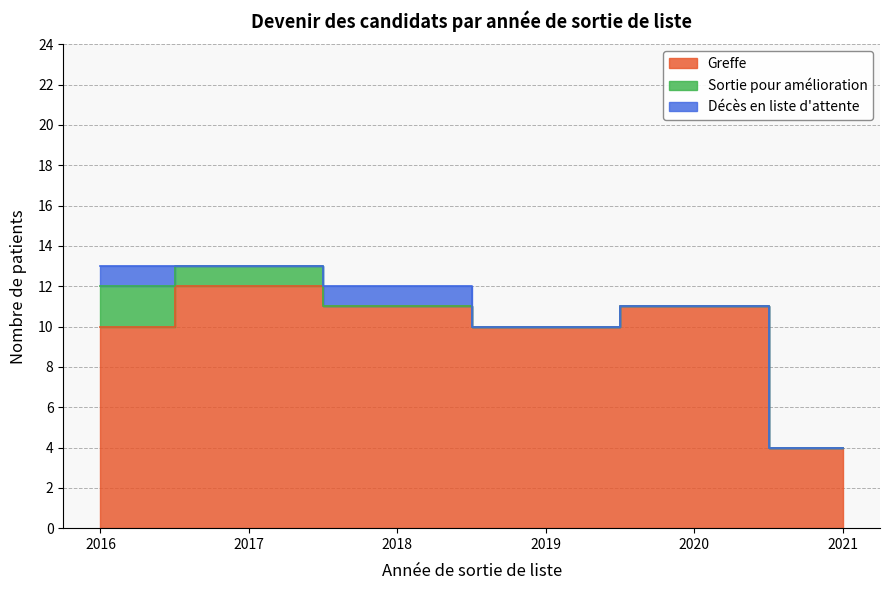

True or false: Greffe has a value of 17 at 2018.

False